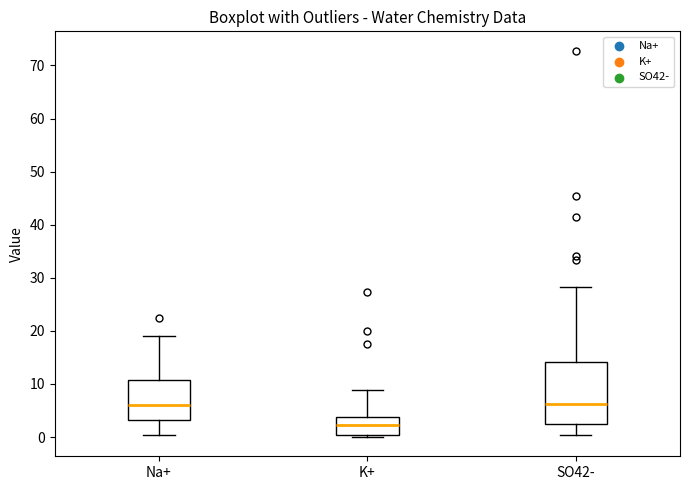

Reading left to right, transcribe this box plot: for each box, give where its median line is, the range the box spans, and where its two whiskers end, as read against the y-axis. The values are not printed on the chart, so give them approximately, as read against the axis.

Na+: median 6, box 3 to 11, whiskers 0 to 19
K+: median 2, box 0 to 4, whiskers 0 (just below the box's lower edge) to 9
SO42-: median 6, box 2 to 14, whiskers 0 to 28